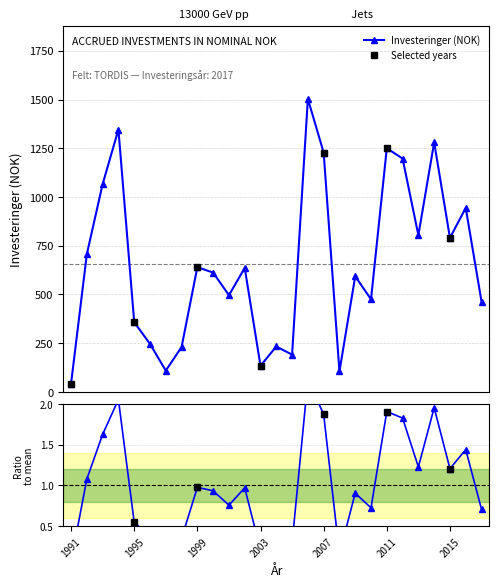

Approximately how many times larger is the value at 1993 compared to 2009?

1.8